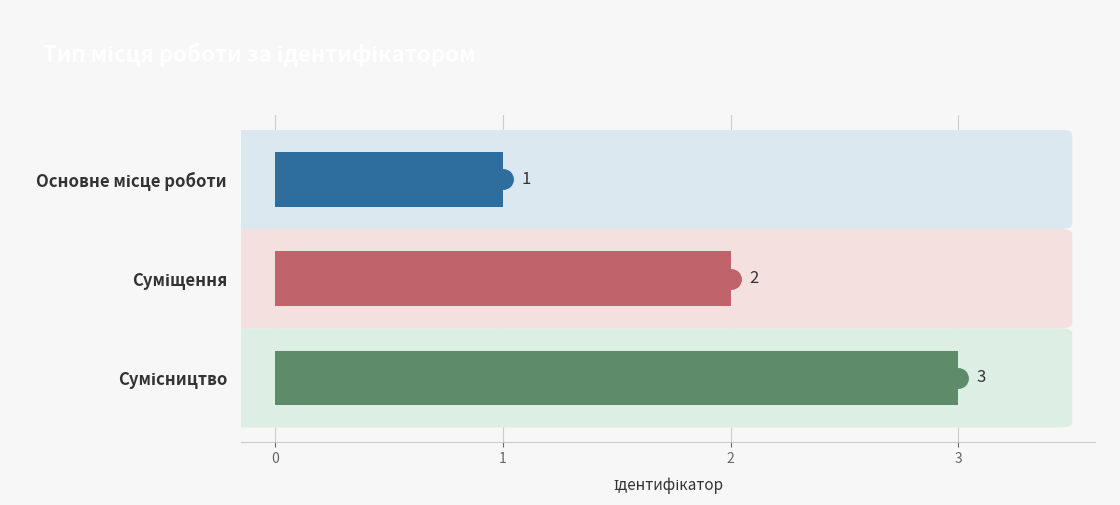

Where is the data nearest to the value 2?

Суміщення